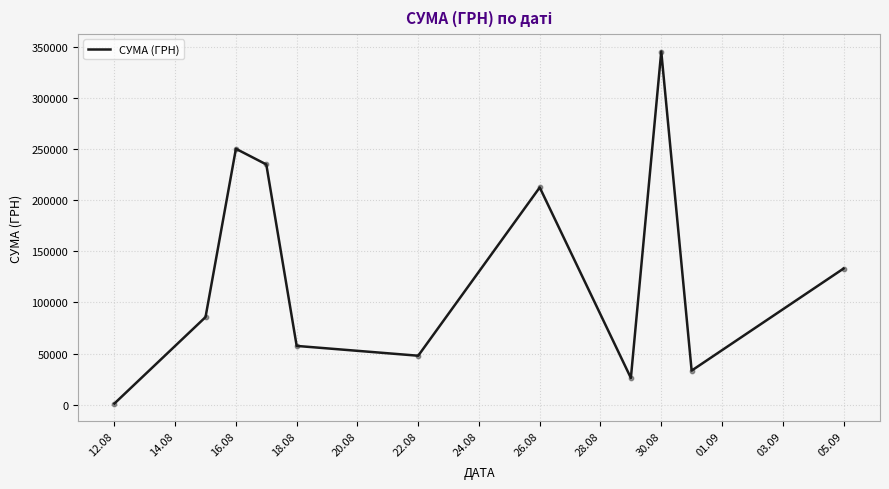

What is the difference between the maximum and minimum values?

344689.0